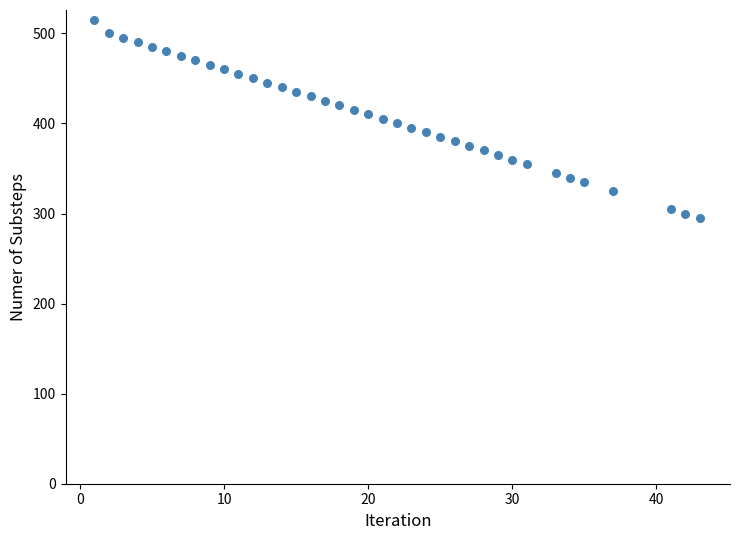

What is the range of X values (max minus min)?

42